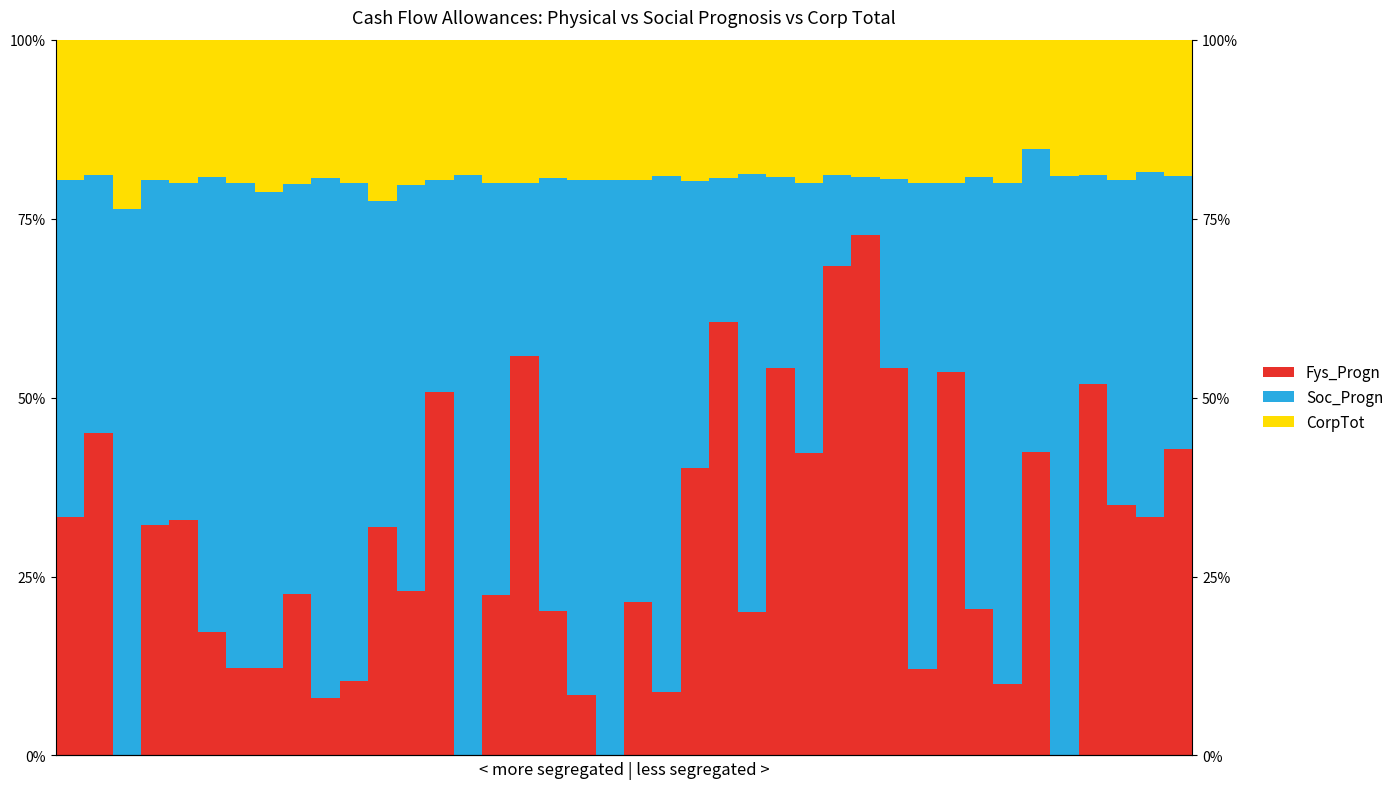

Between 22 and 30, which series saw the biggest shift?

Fys_Progn